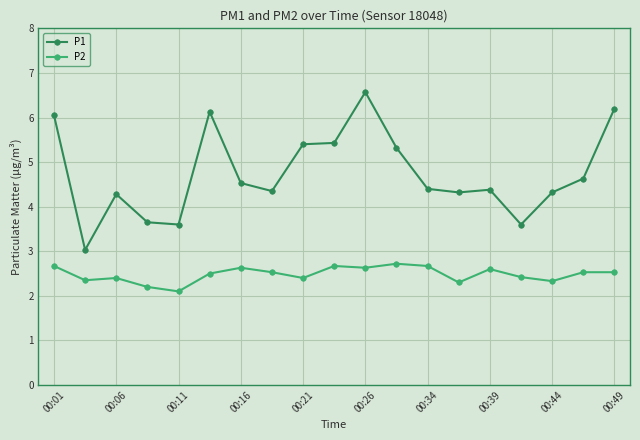

True or false: P1 and P2 intersect in this chart.

False